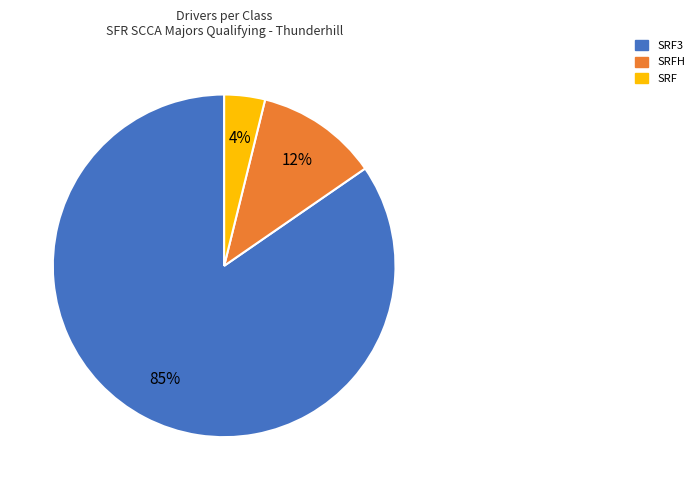

What percentage is the SRF slice, to the nearest percent?

4%